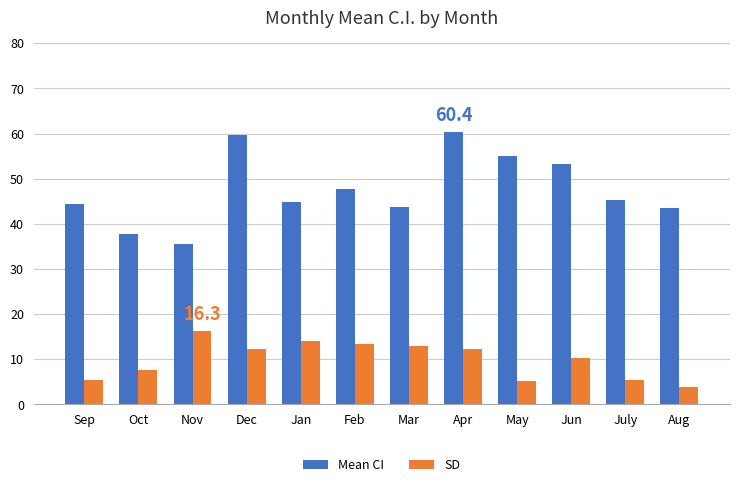

True or false: SD has a value of 13.3 at Feb.

True